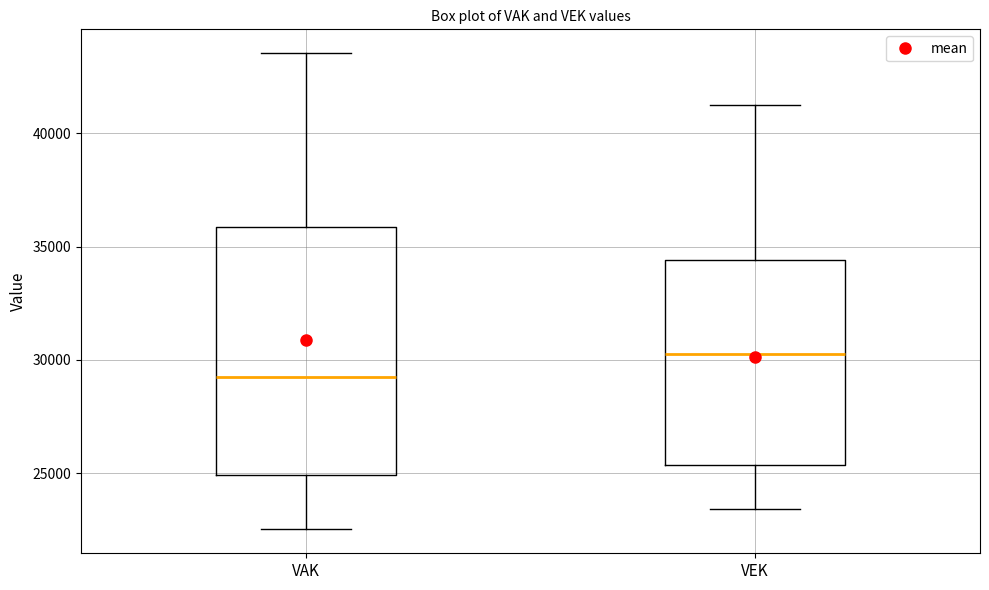

Comparing the boxes themselves (not the whiskers), which one is the tallest?

VAK